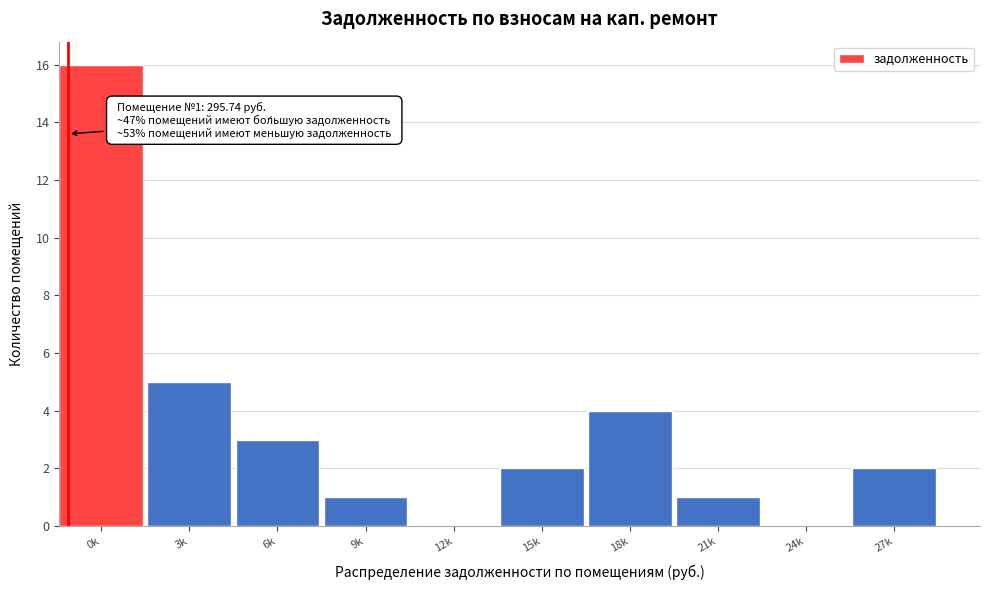

Reading right to left, list all the values displayed in this chart.

27k=2	24k=0	21k=1	18k=4	15k=2	12k=0	9k=1	6k=3	3k=5	0k=16